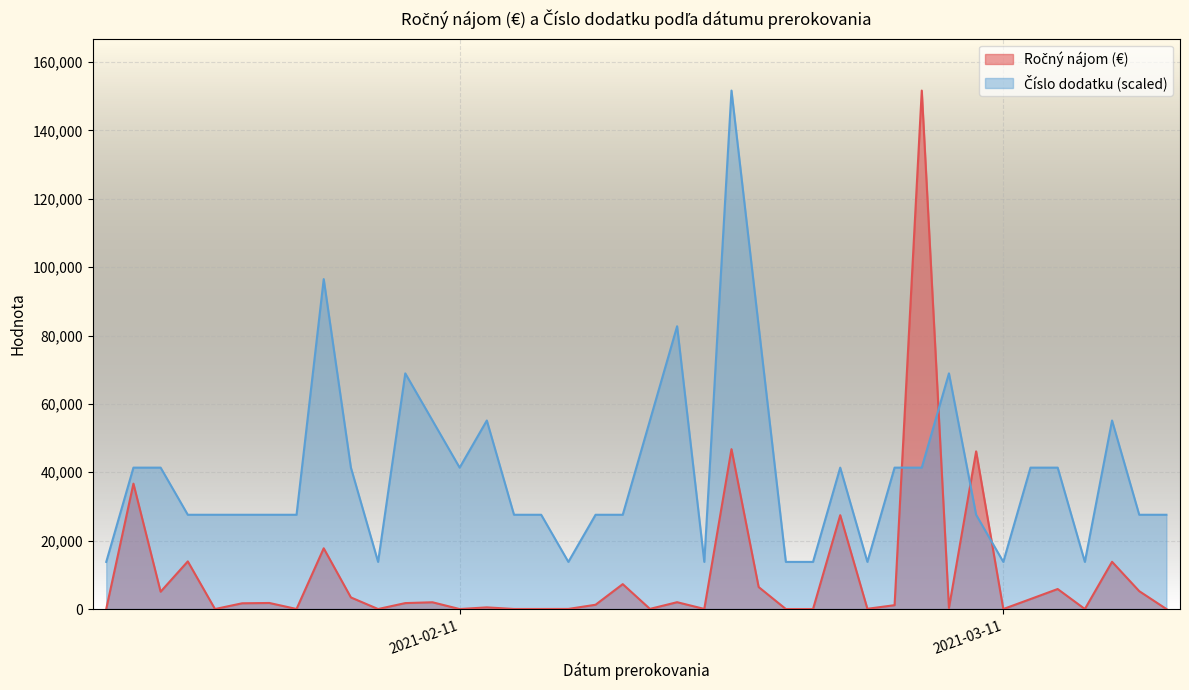

True or false: Ročný nájom (€) has more than 2 interior local peaks.

True